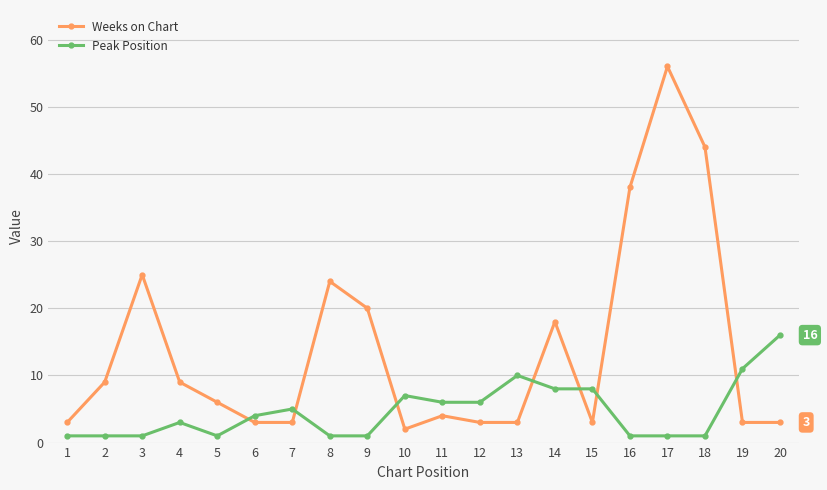

Between which two adjacent categories do Peak Position and Weeks on Chart first intersect?

5 and 6